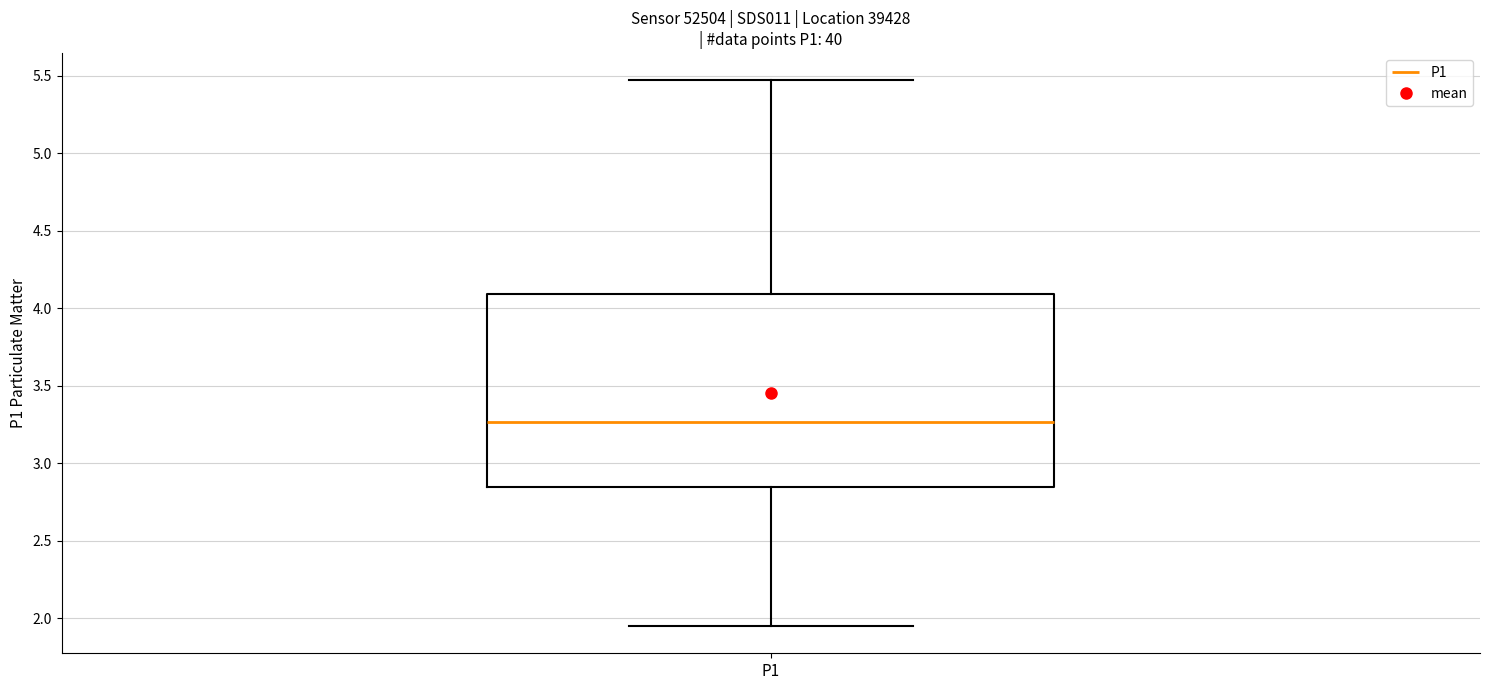

Read this box plot against the y-axis: the position of the median line, the range covered by the box, and the ends of both whiskers. The values are not printed on the chart, so give them approximately, as read against the axis.

median 3.25, box 2.85 to 4.10, whiskers 1.95 to 5.45